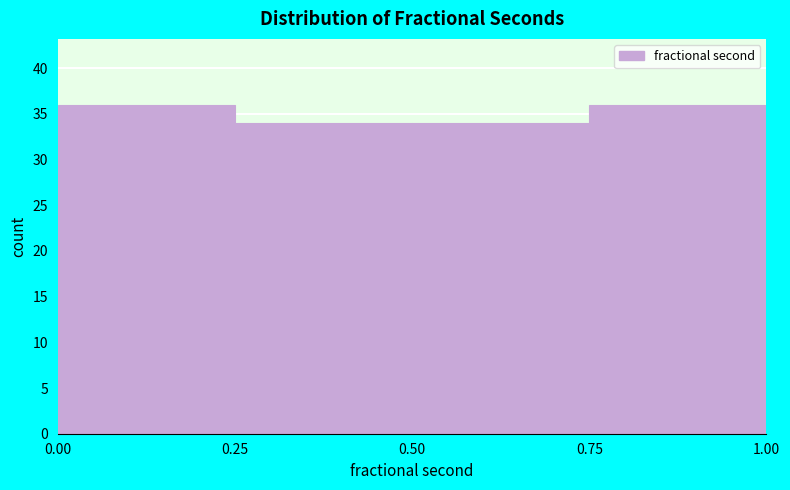

What is the height of the bar covering 0.25 to 0.50 on the x-axis? The values are not printed on the chart, so give them approximately, as read against the axis.

34